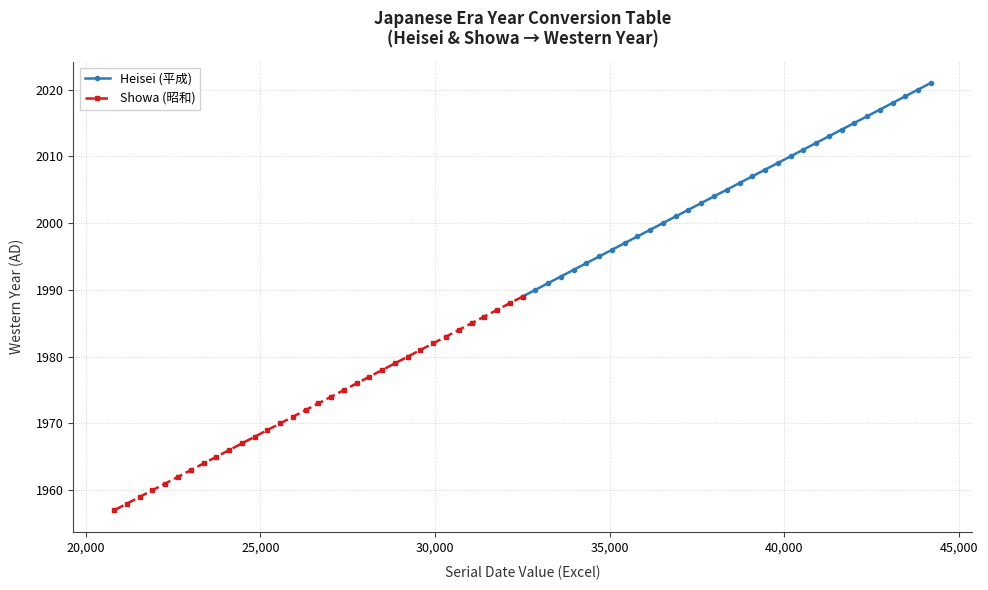

True or false: Heisei (平成) and Showa (昭和) intersect in this chart.

False